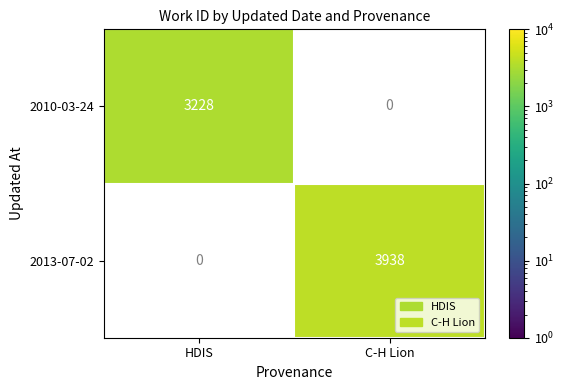

How many categories are shown in the chart?

2